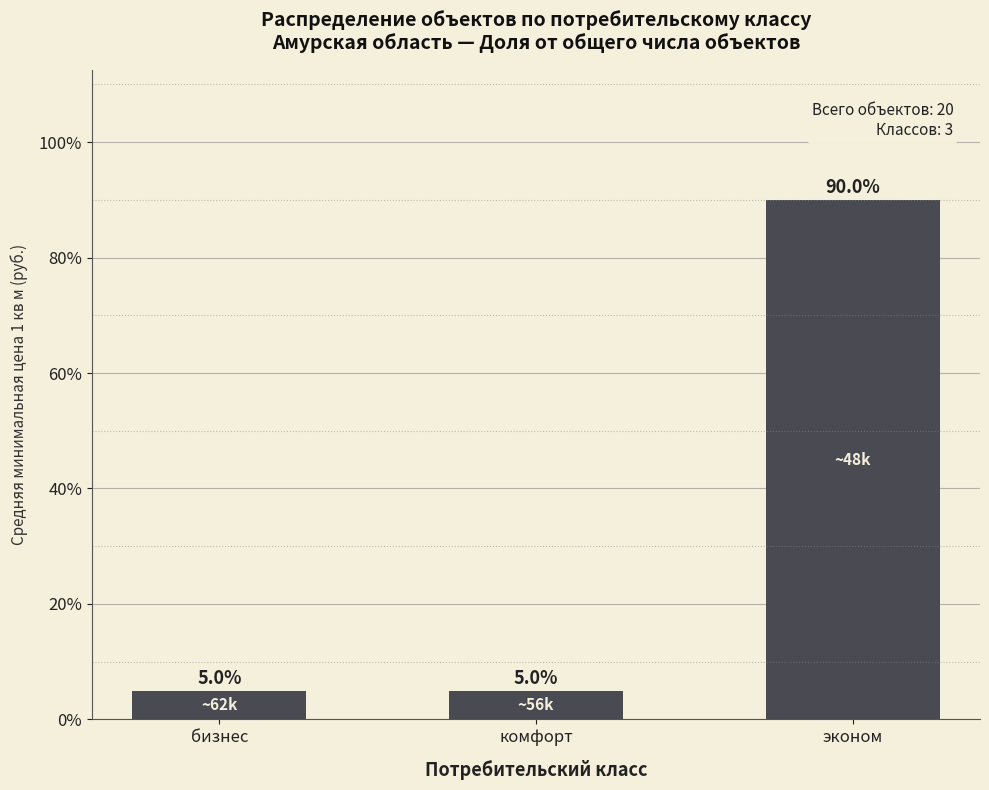

Which label corresponds to the largest value in the chart?

эконом